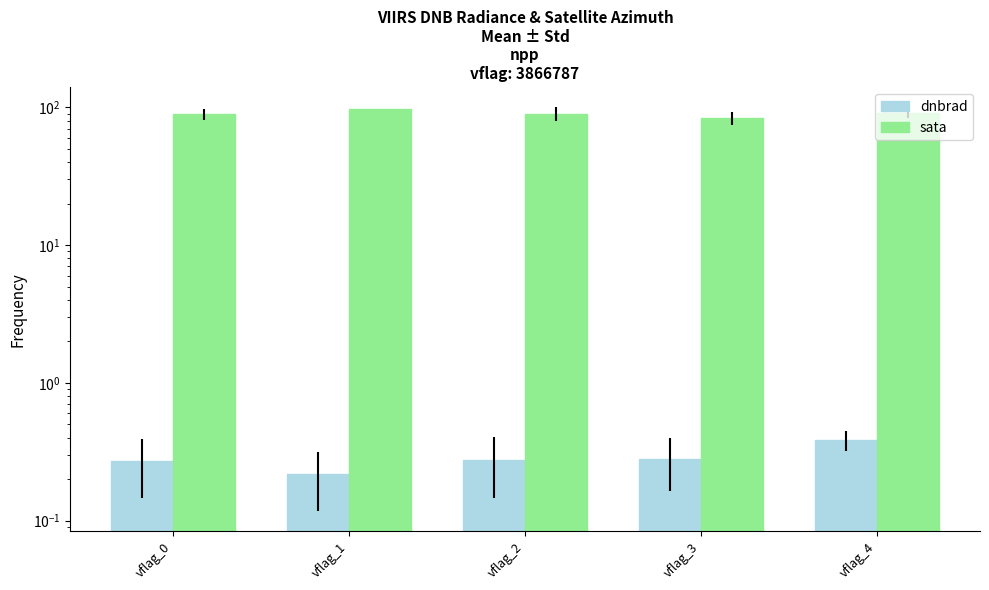

What is the value of the dnbrad bar at the 3rd from the left?

0.3